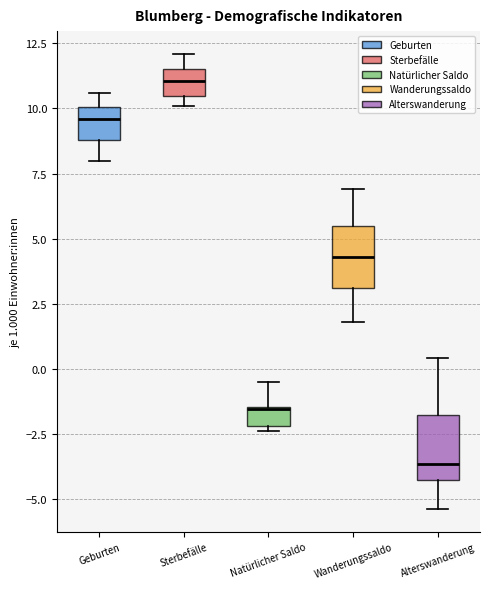

Where does the lower whisker of the box for Wanderungssaldo end on the y-axis? The values are not printed on the chart, so give them approximately, as read against the axis.

2.0